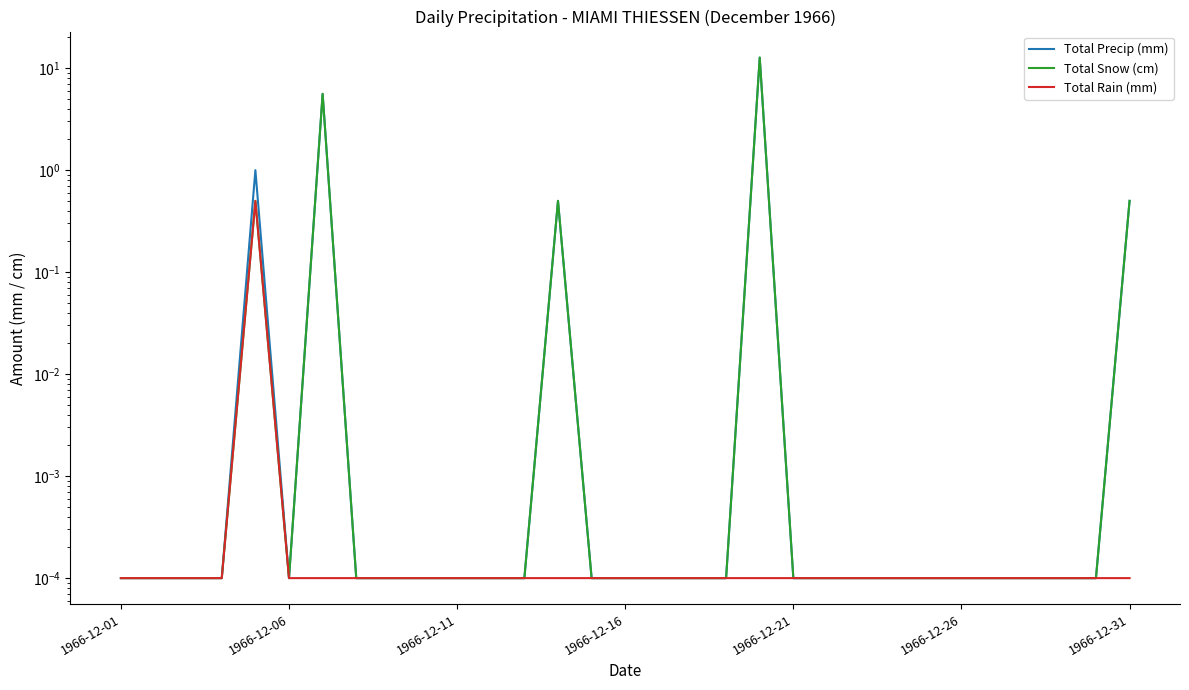

At how many categories does at least one series exceed 2?

2